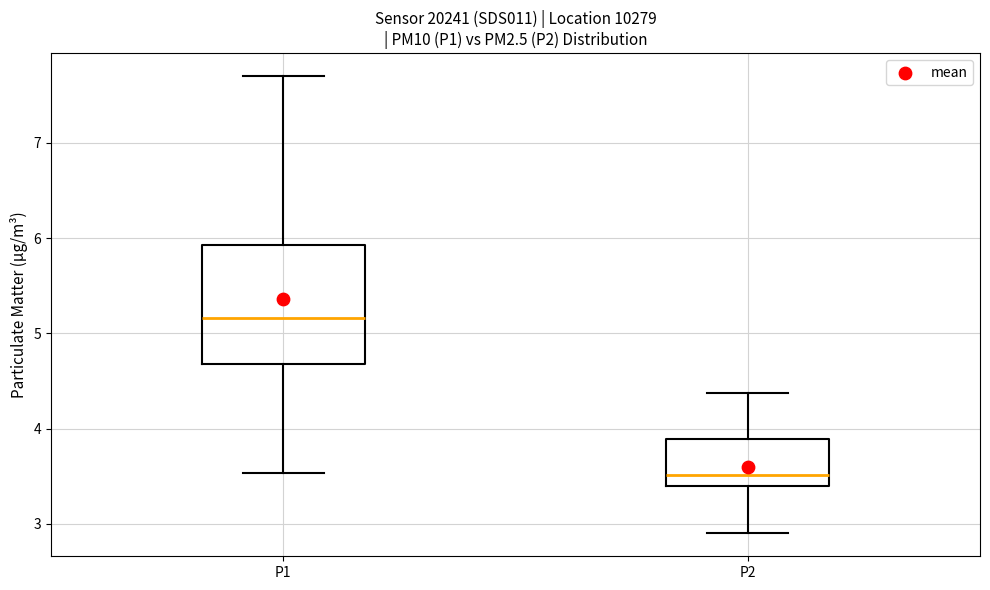

Reading left to right, read every box against the y-axis: the position of its median line, the range the box covers, and the ends of its whiskers. The values are not printed on the chart, so give them approximately, as read against the axis.

P1: median 5.2, box 4.7 to 5.9, whiskers 3.5 to 7.7
P2: median 3.5, box 3.4 to 3.9, whiskers 2.9 to 4.4